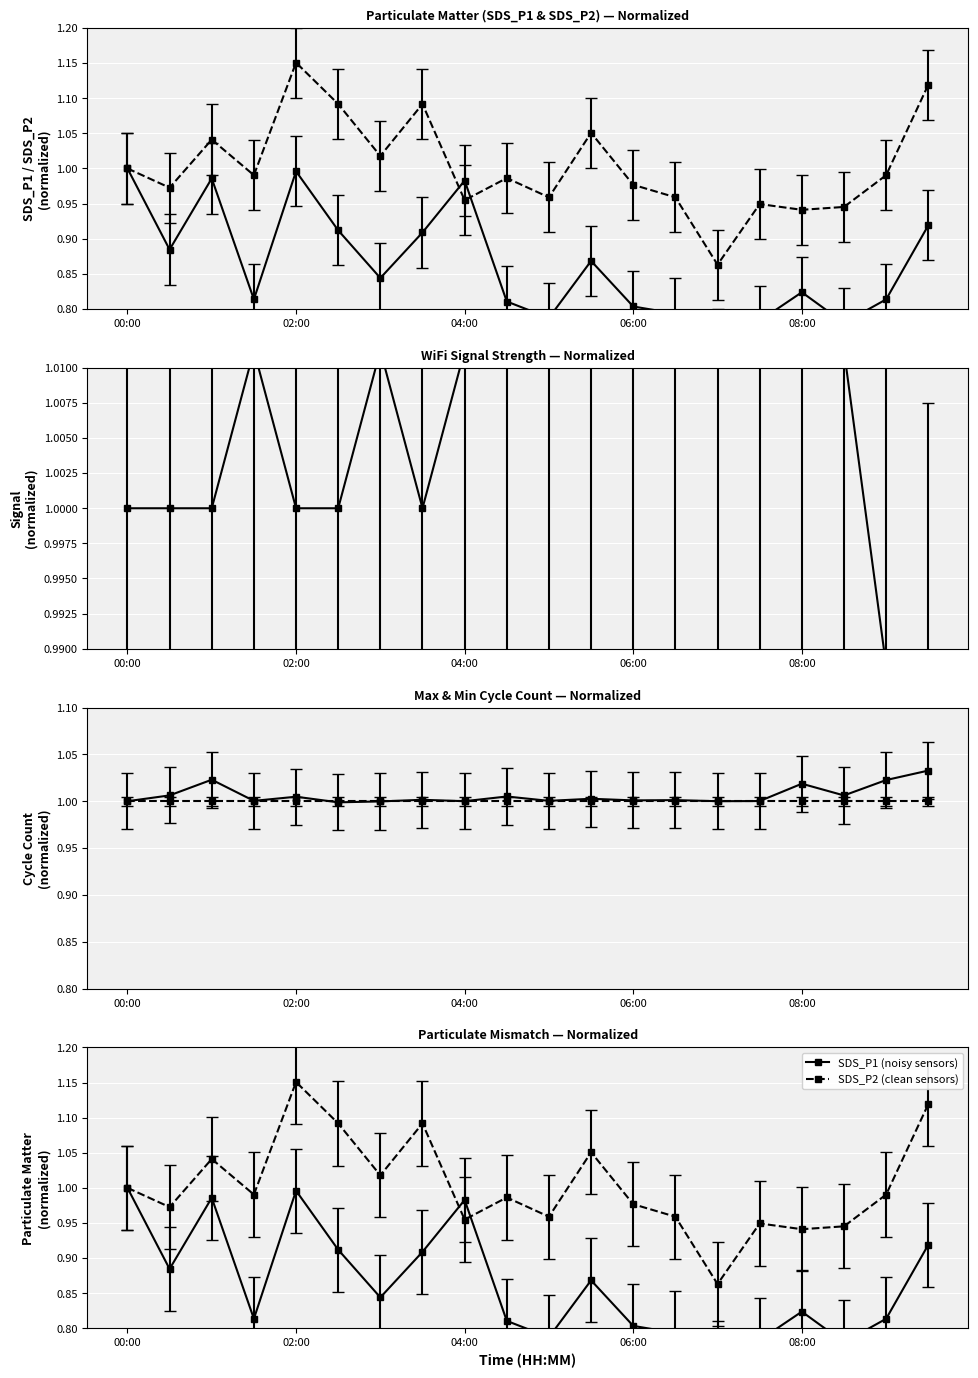

Count the number of data series in this chart.

2